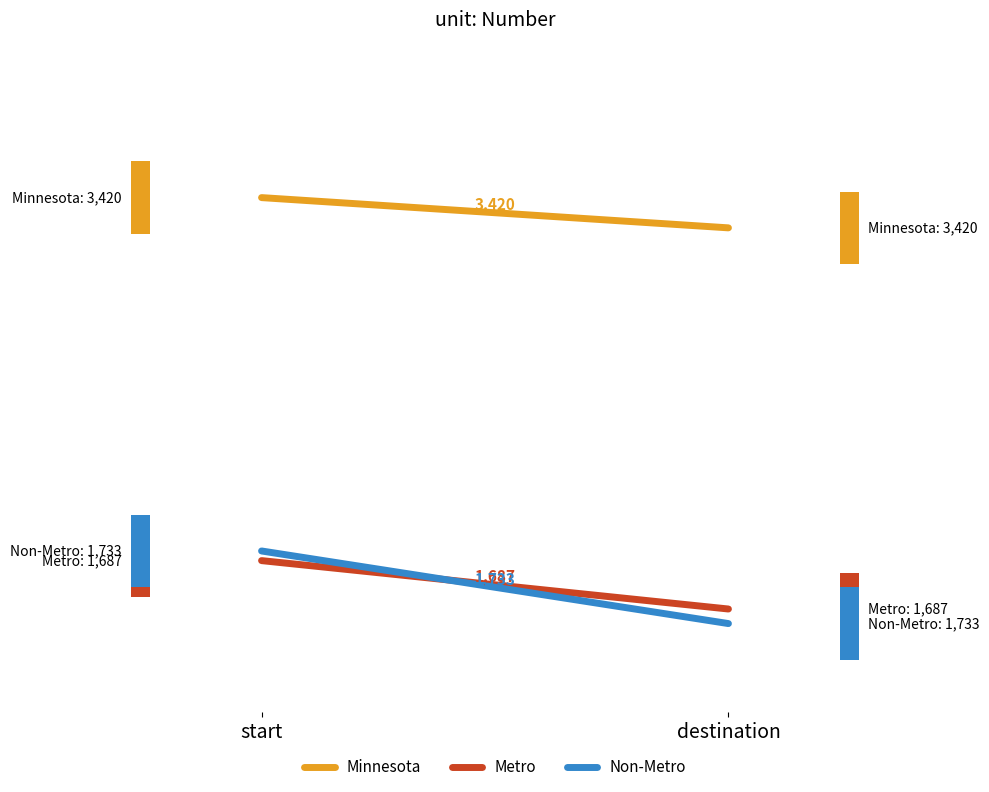

What is the average value of the Minnesota series?

0.8